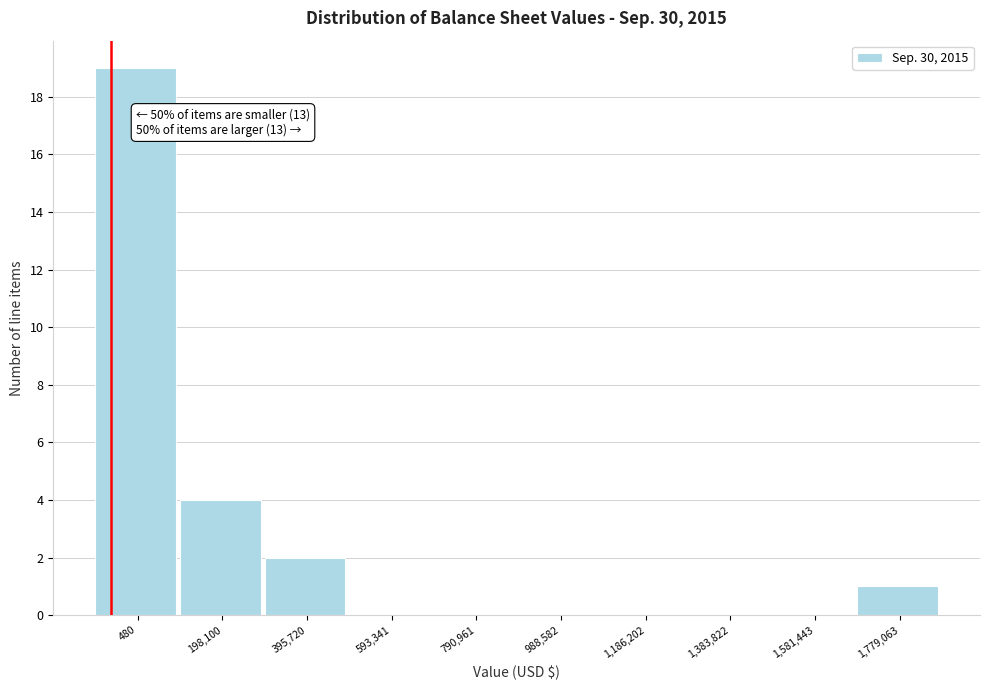

Reading left to right, list all the values displayed in this chart.

480=19	198,100=4	395,720=2	593,341=0	790,961=0	988,582=0	1,186,202=0	1,383,822=0	1,581,443=0	1,779,063=1